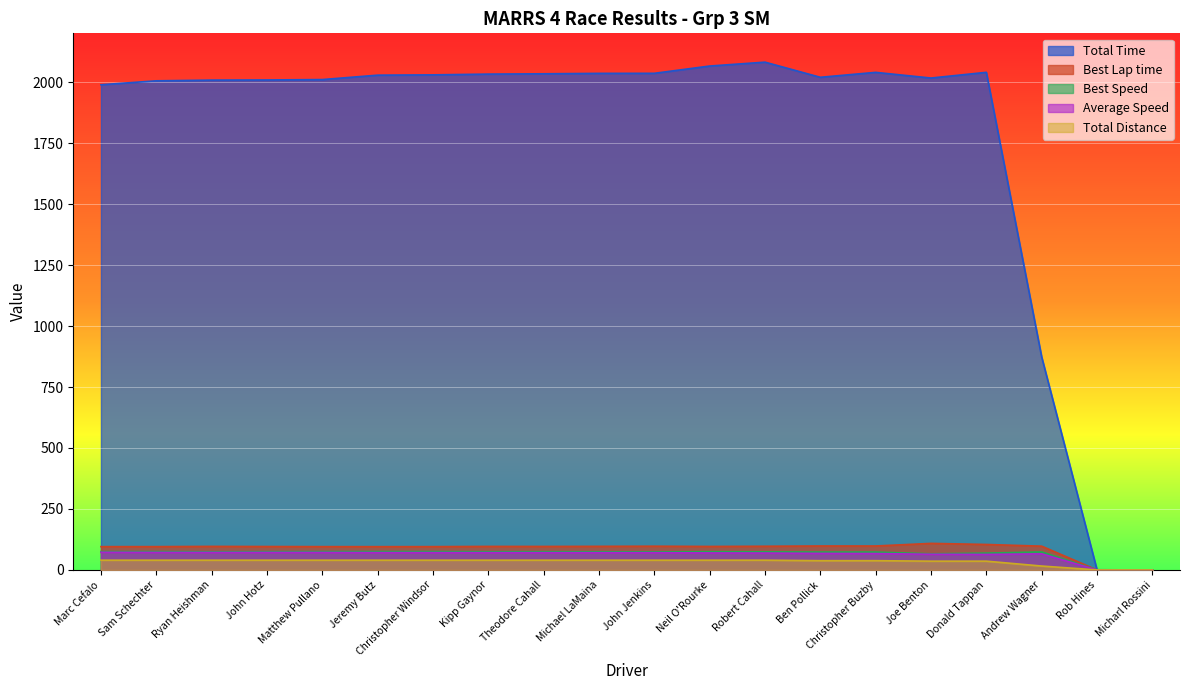

At which label does Best Speed reach its minimum?

Rob Hines